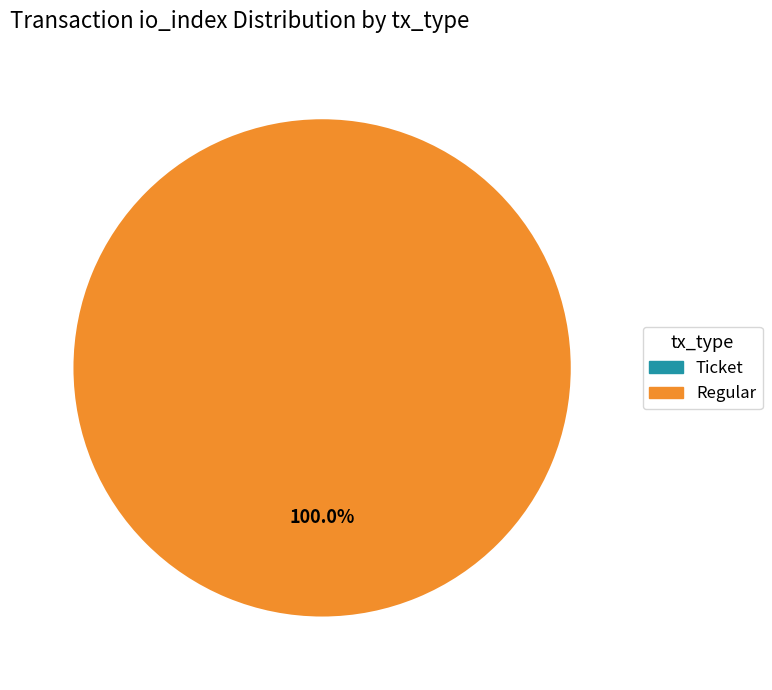

True or false: Regular (io_index=22) accounts for 100% of the total.

True